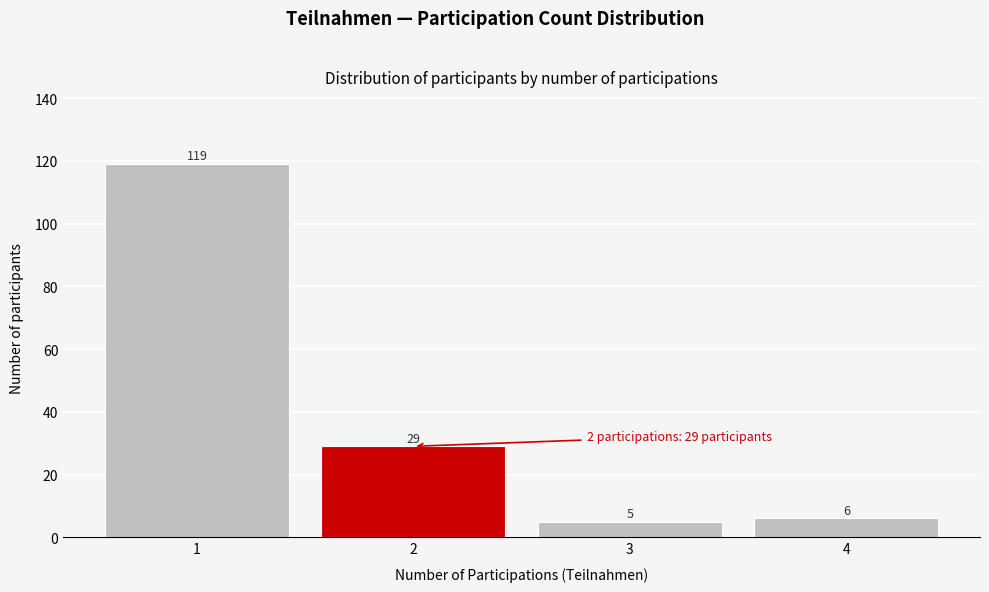

Reading left to right, extract all data points from this chart.

119	29	5	6